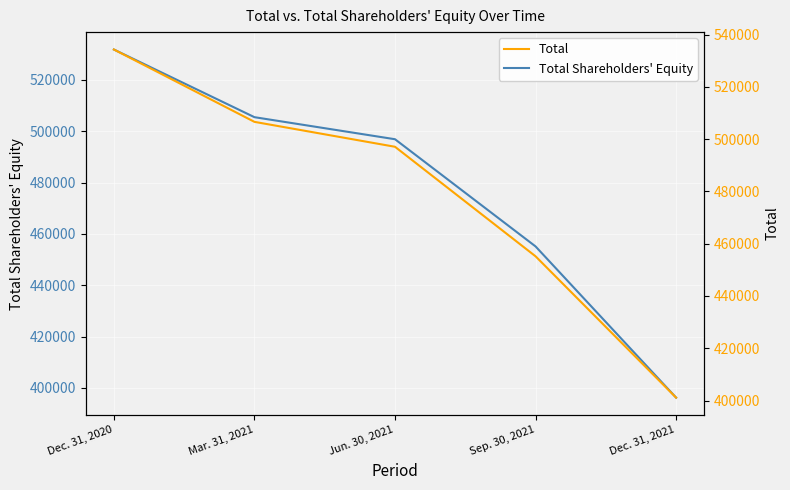

What is the spread (max minus min) of values at Sep. 30, 2021?

60